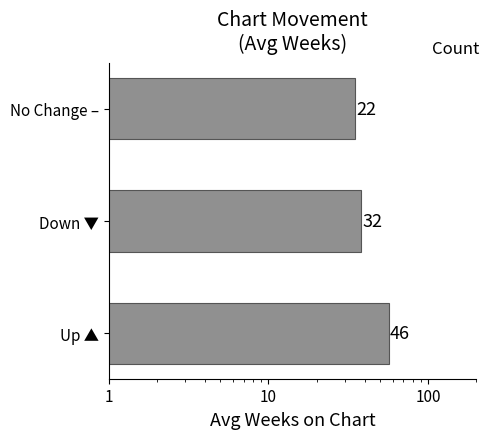

How many categories are shown in the chart?

3